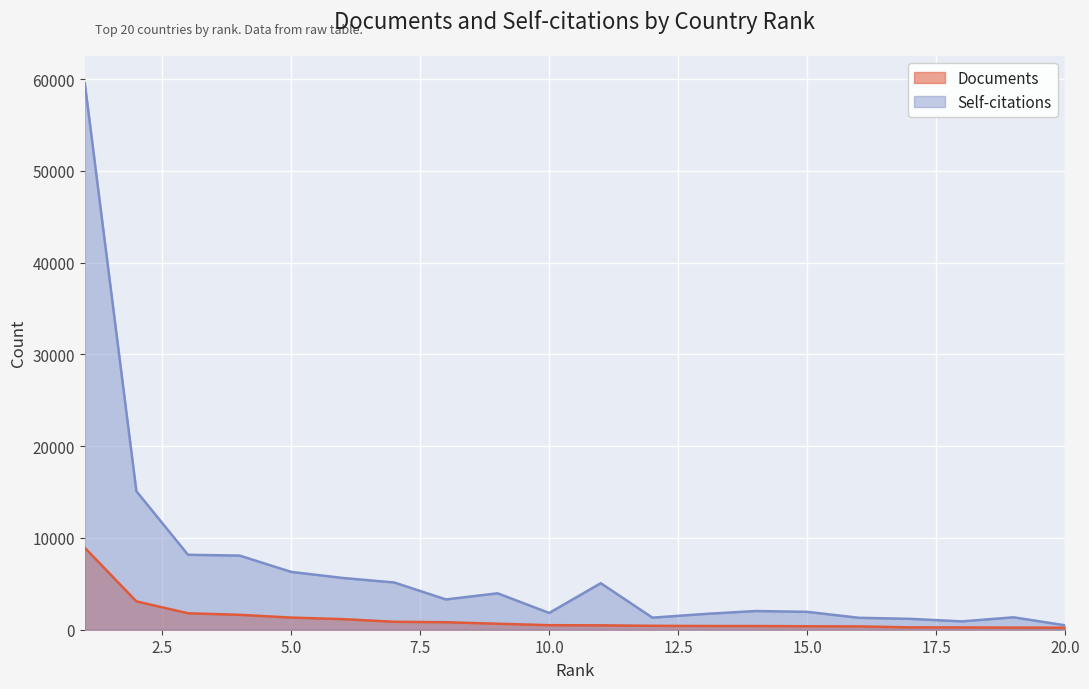

At which category does Self-citations reach its first local valley?

8